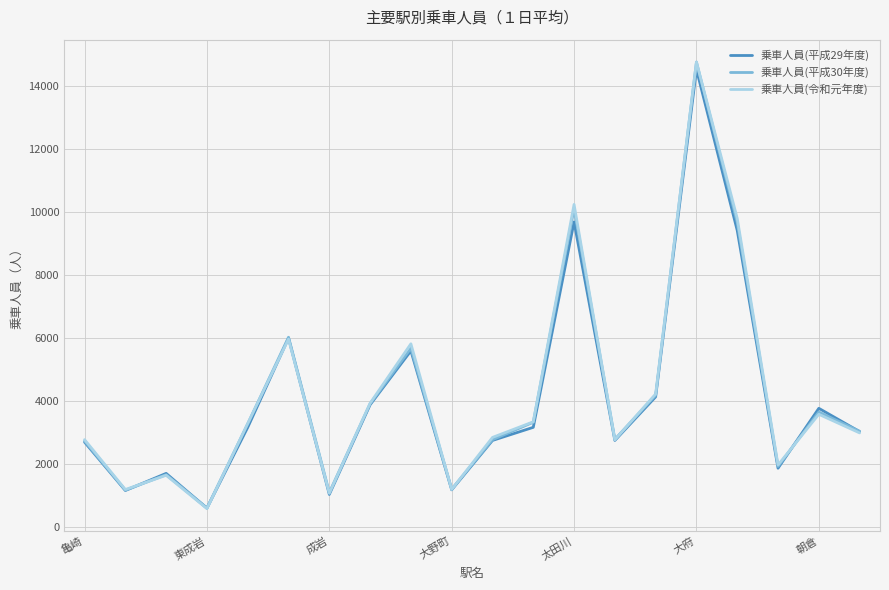

What is the maximum value for 乗車人員(平成29年度)?

14521